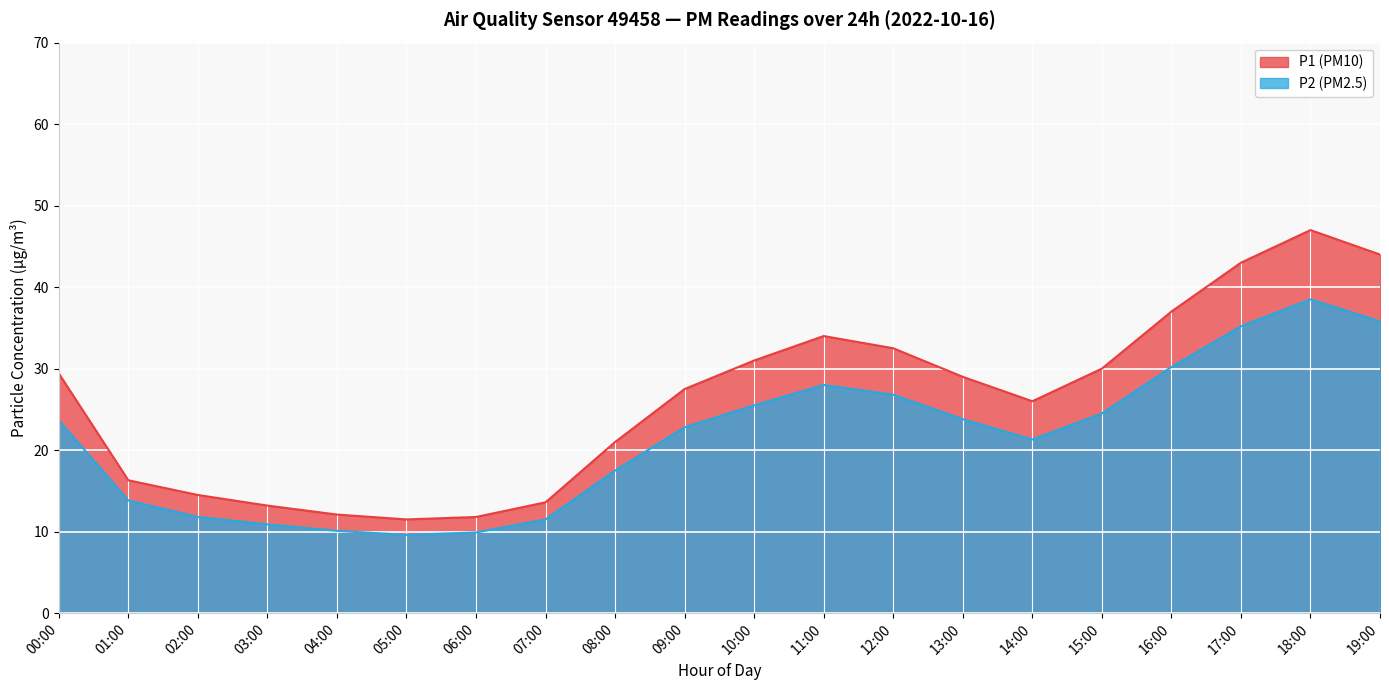

What is the change in value from 03:00 to 10:00?

+17.8